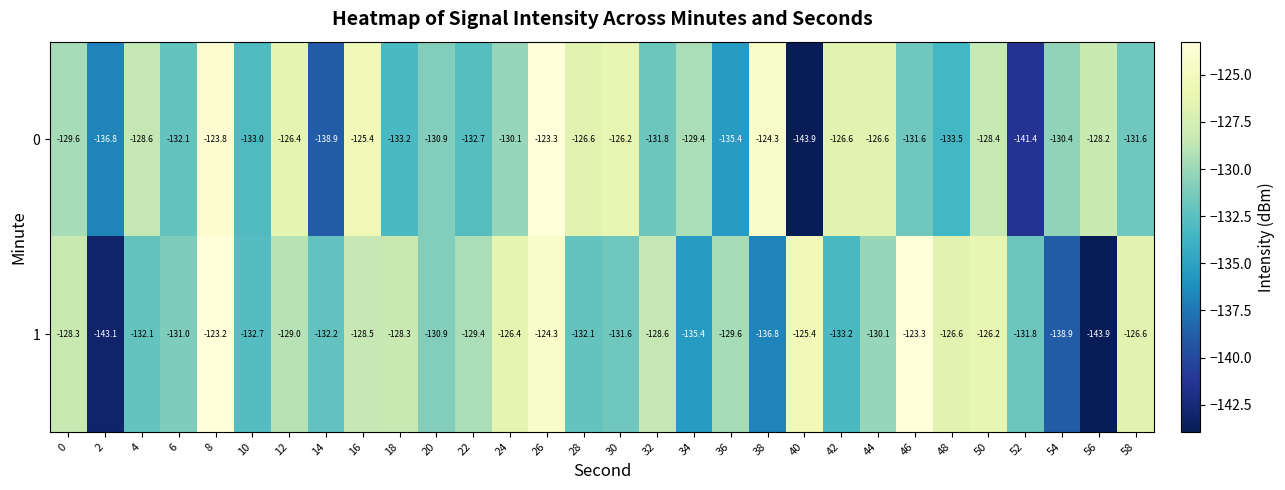

What is the spread (max minus min) of values at 52?

9.6